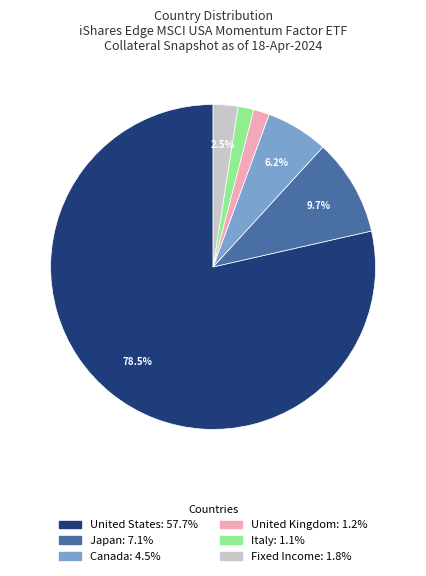

Is there any slice that represents more than half of the pie?

Yes